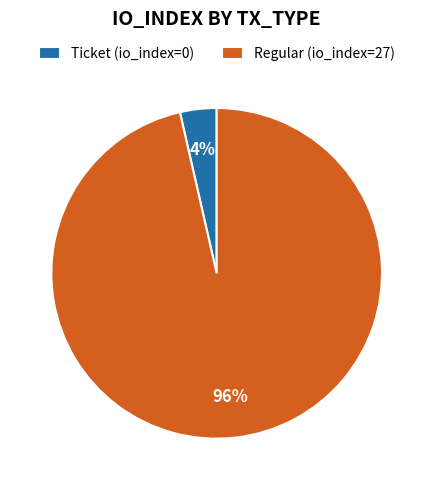

Between Ticket (io_index=0) and Regular (io_index=27), which is larger?

Regular (io_index=27)